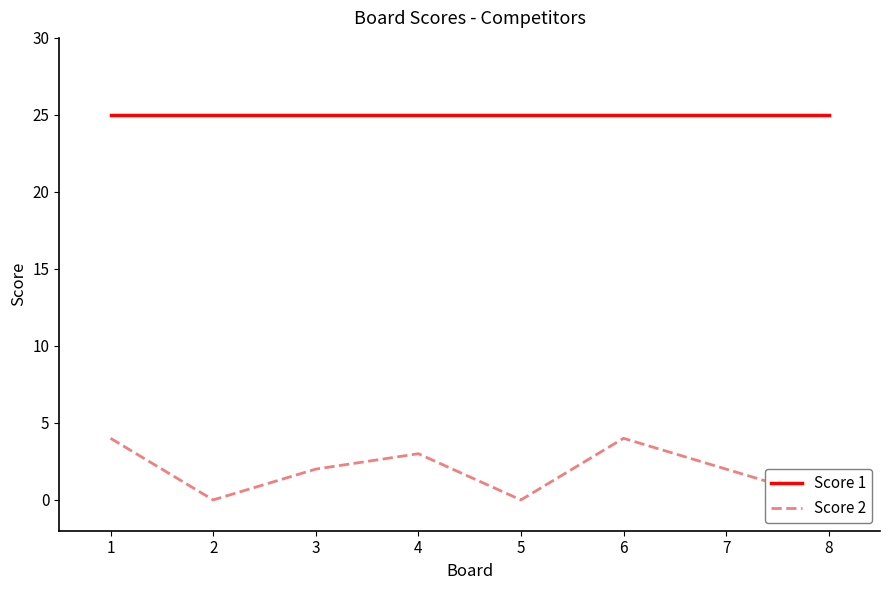

Which series has the largest total across all categories?

Score 1